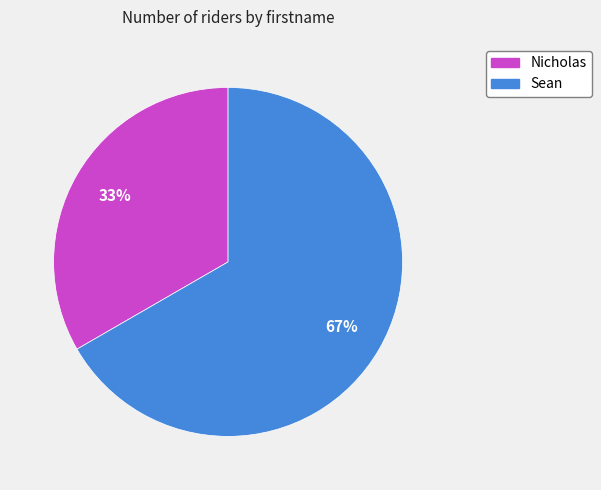

How many segments does this pie chart have?

2